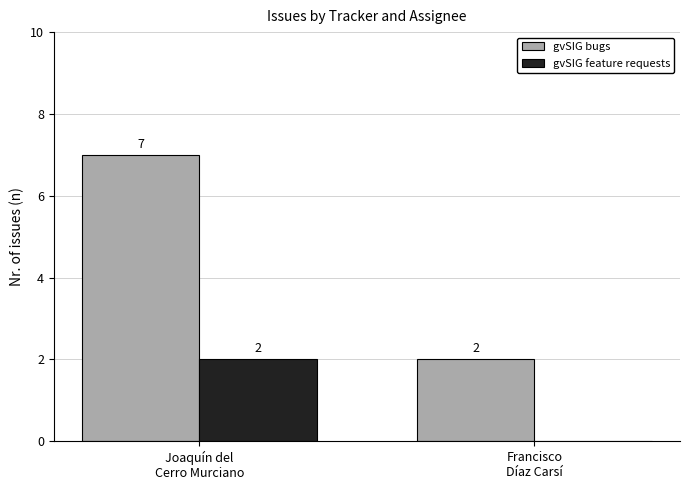

Count the number of data series in this chart.

2